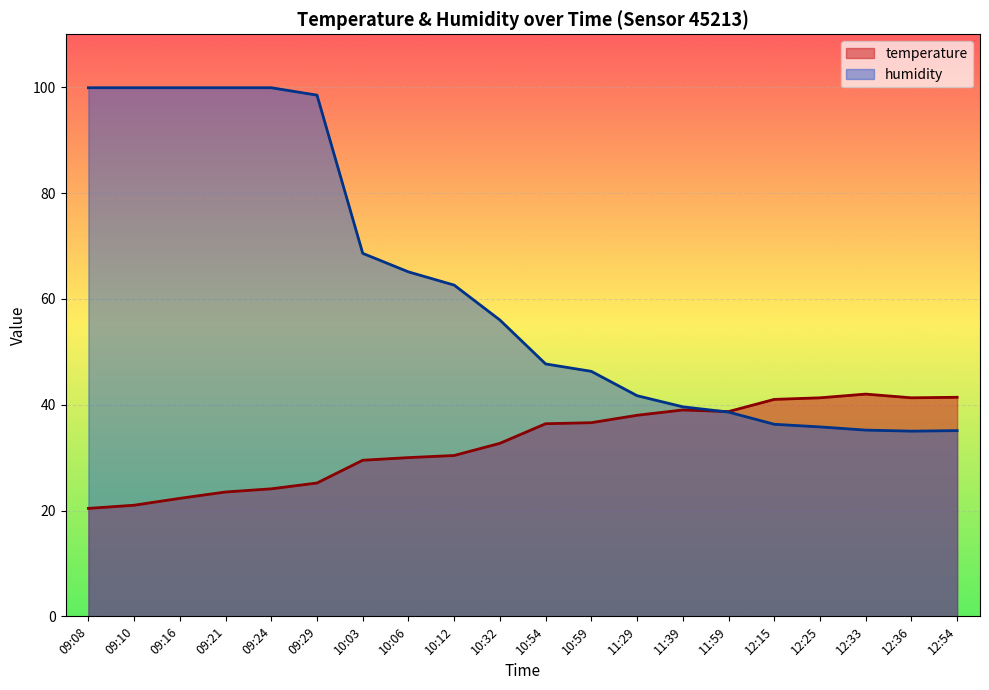

What is the total value across all series at 11:59?

77.3